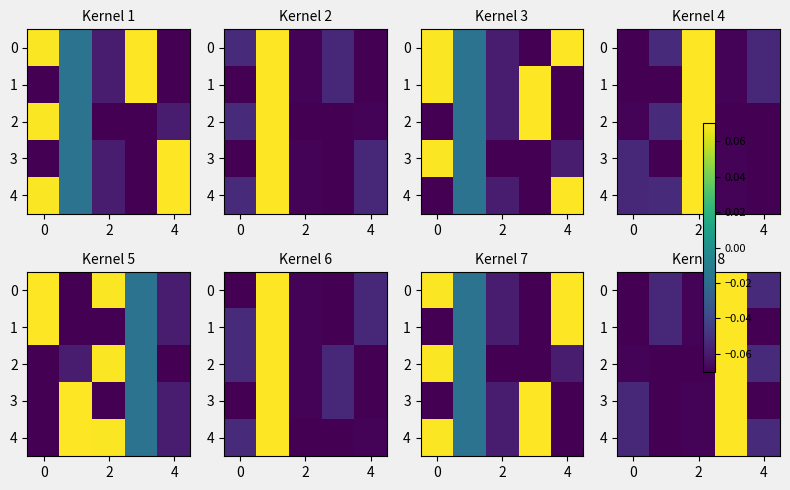

Where is 0 nearest to the value 0?

4